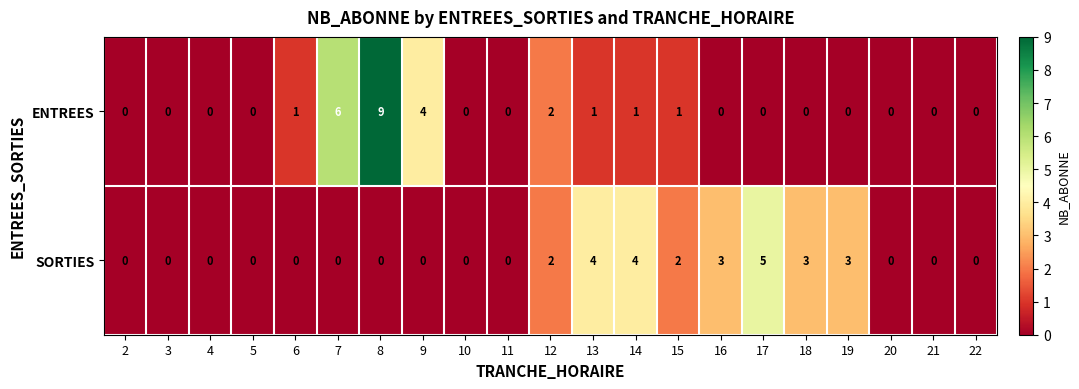

The value of ENTREES at 5 is 5. True or false?

False